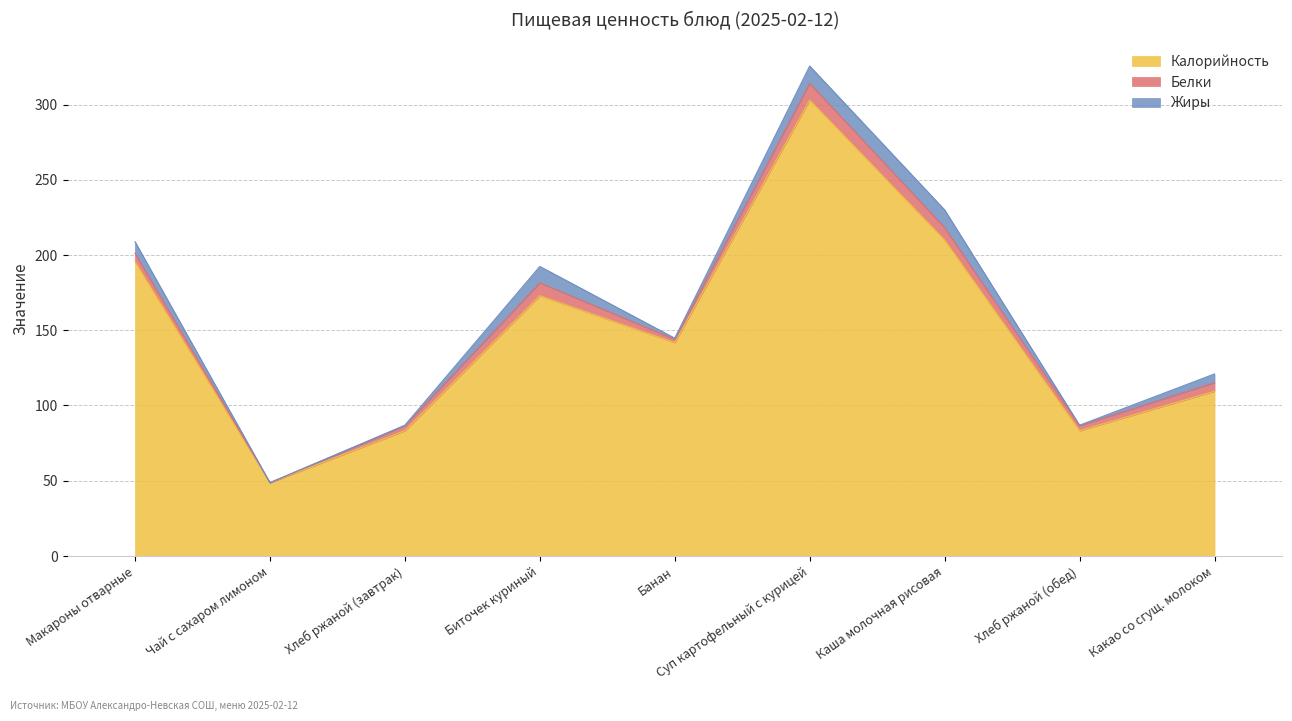

How many lines are shown in the chart?

3